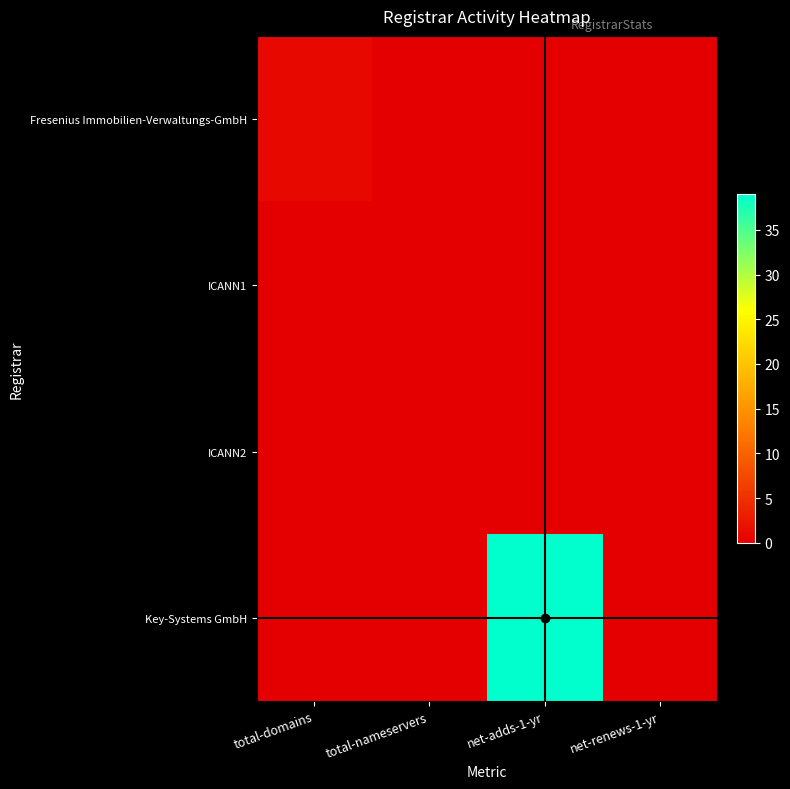

Which has a higher value, net-adds-1-yr or net-renews-1-yr?

net-adds-1-yr